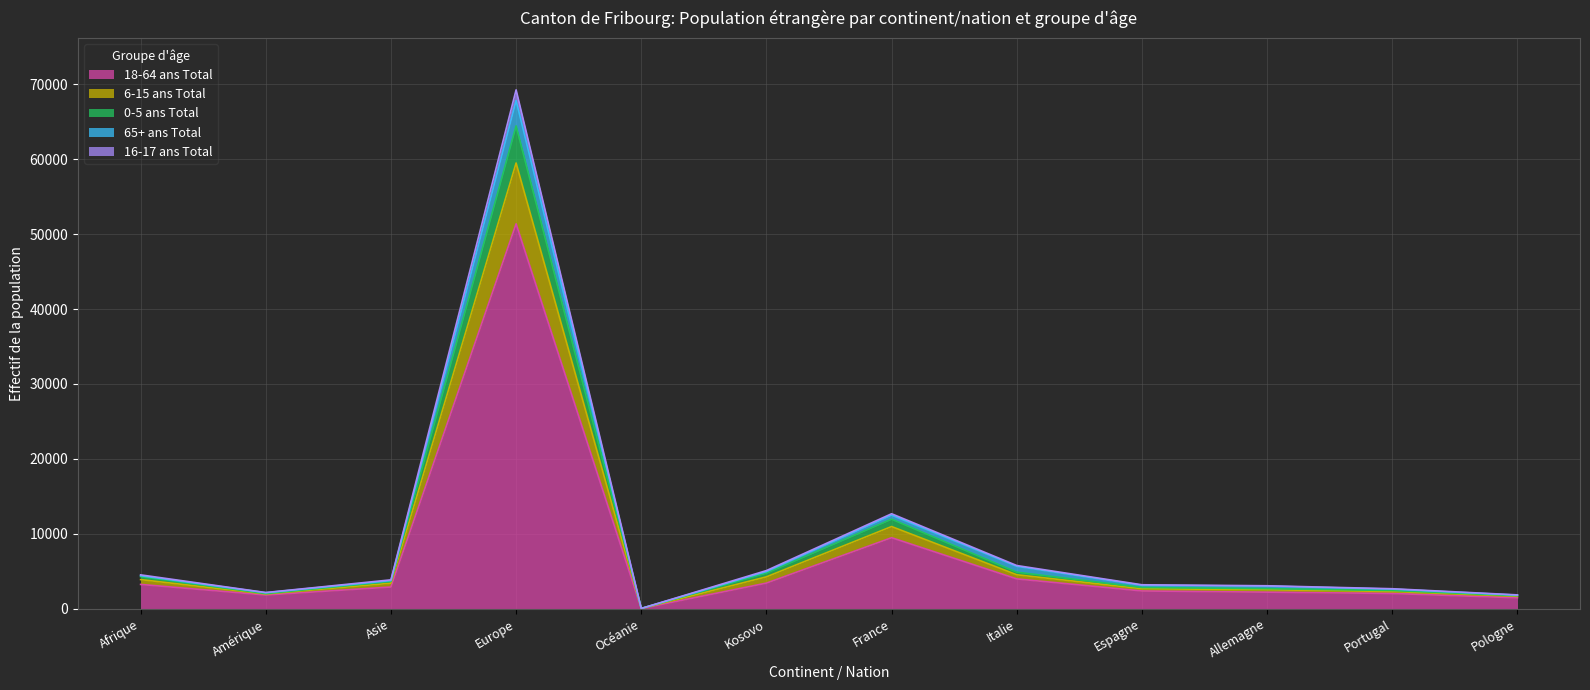

In 16-17 ans Total, how many points are higher than both neighbors (excluding endpoints)?

2